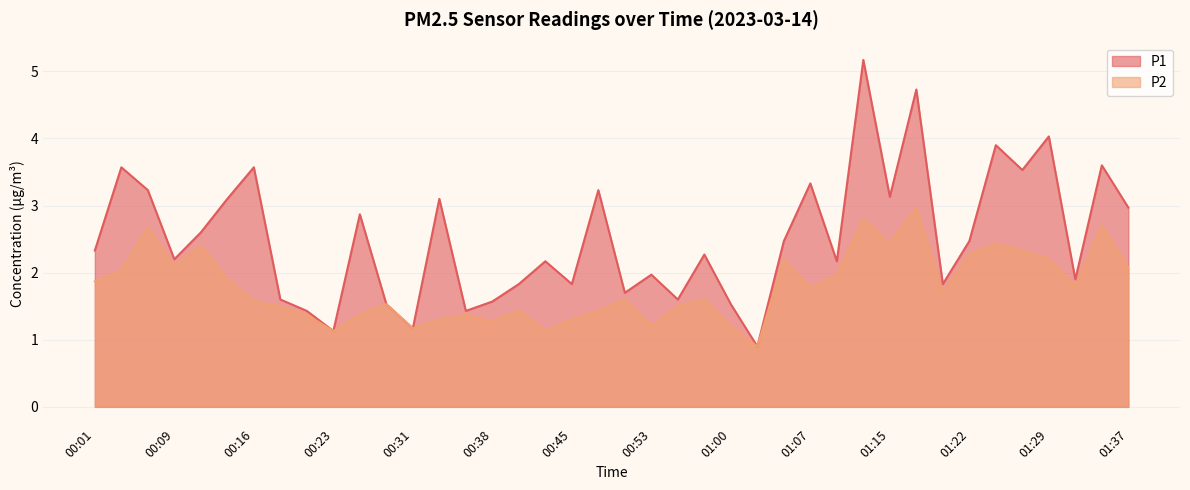

True or false: P1 has a value of 4.1 at 00:11.

False